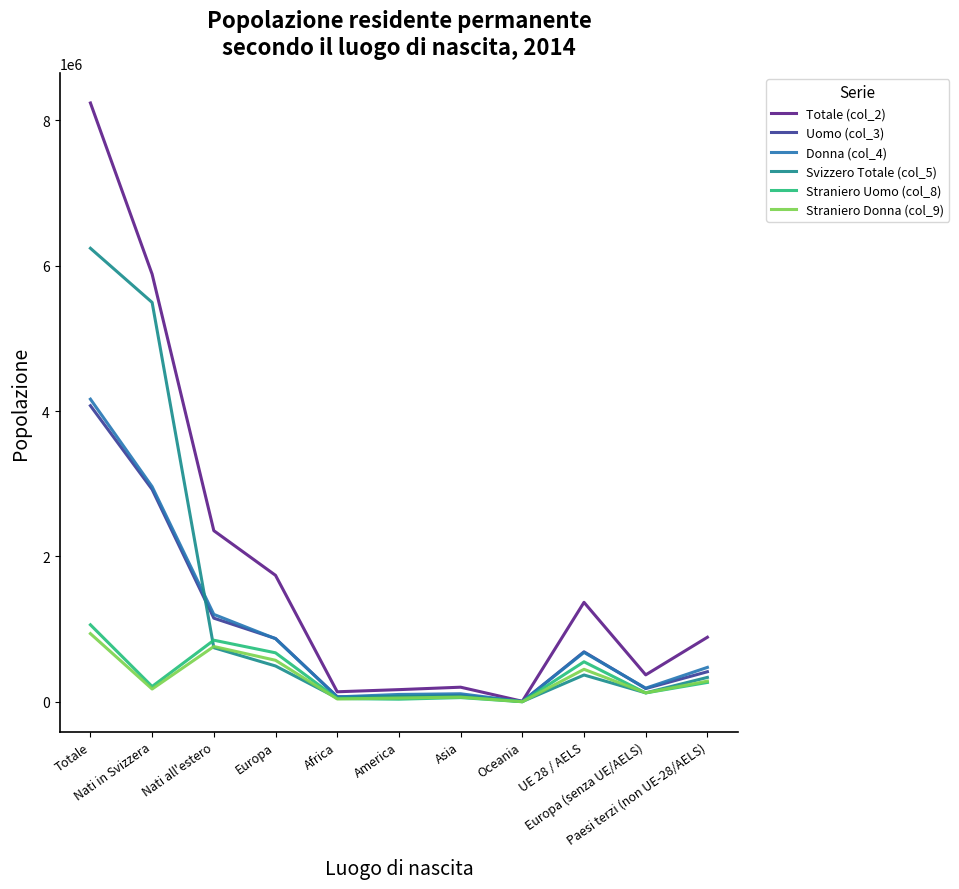

What is the maximum value shown in the chart?

8237666